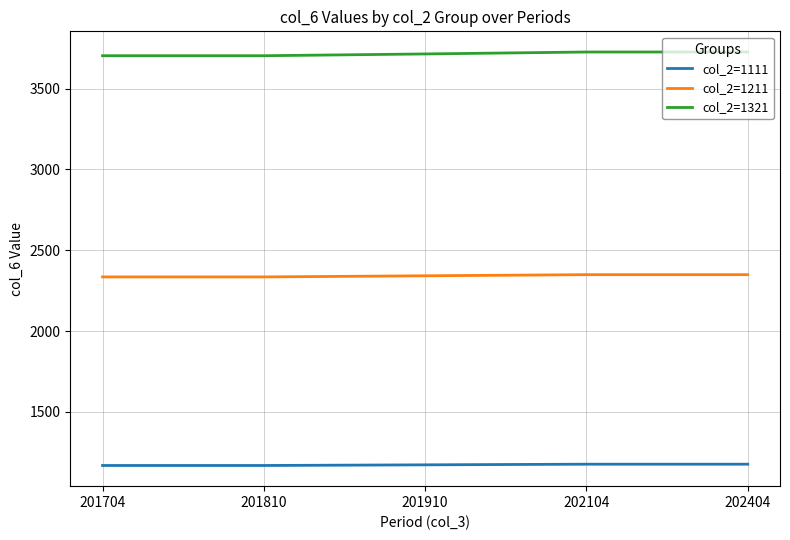

True or false: col_2=1111 and col_2=1211 cross at least once.

False